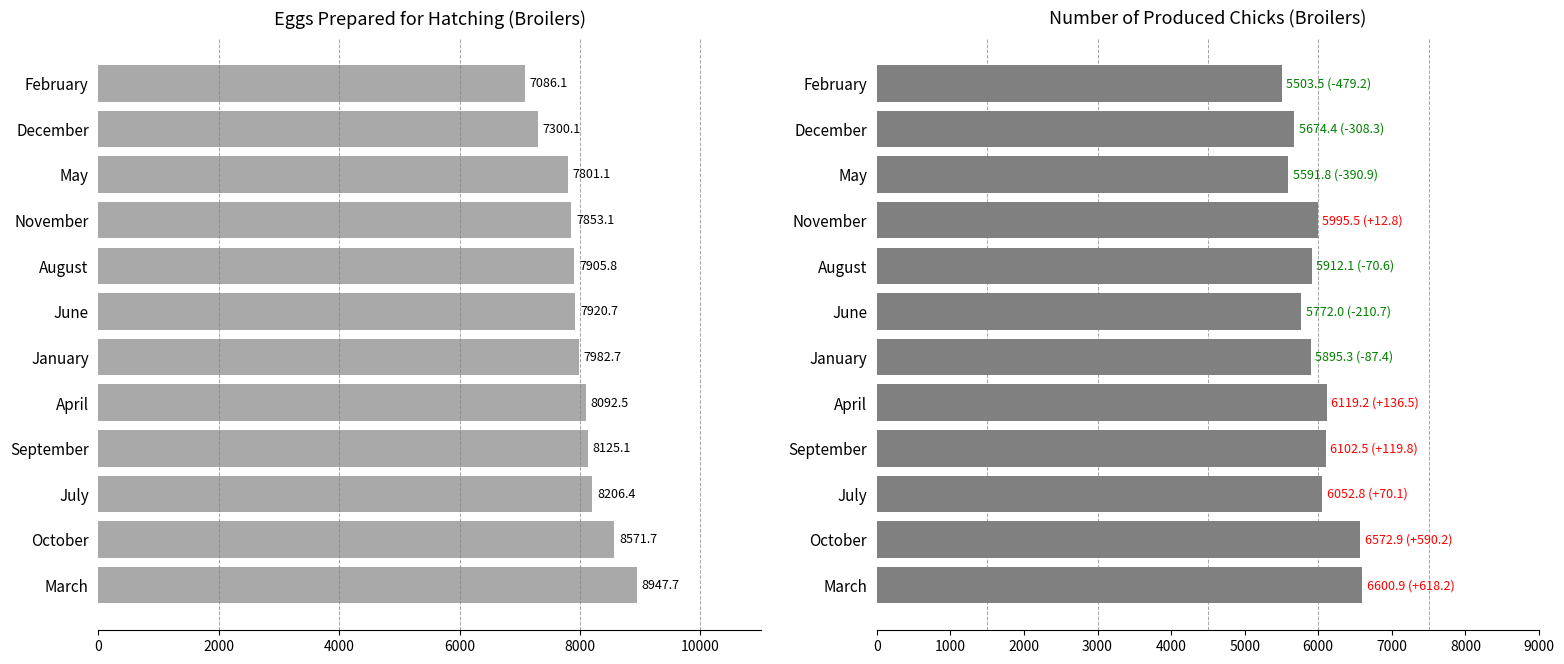

What is the label of the 4th bar from the left?

6000